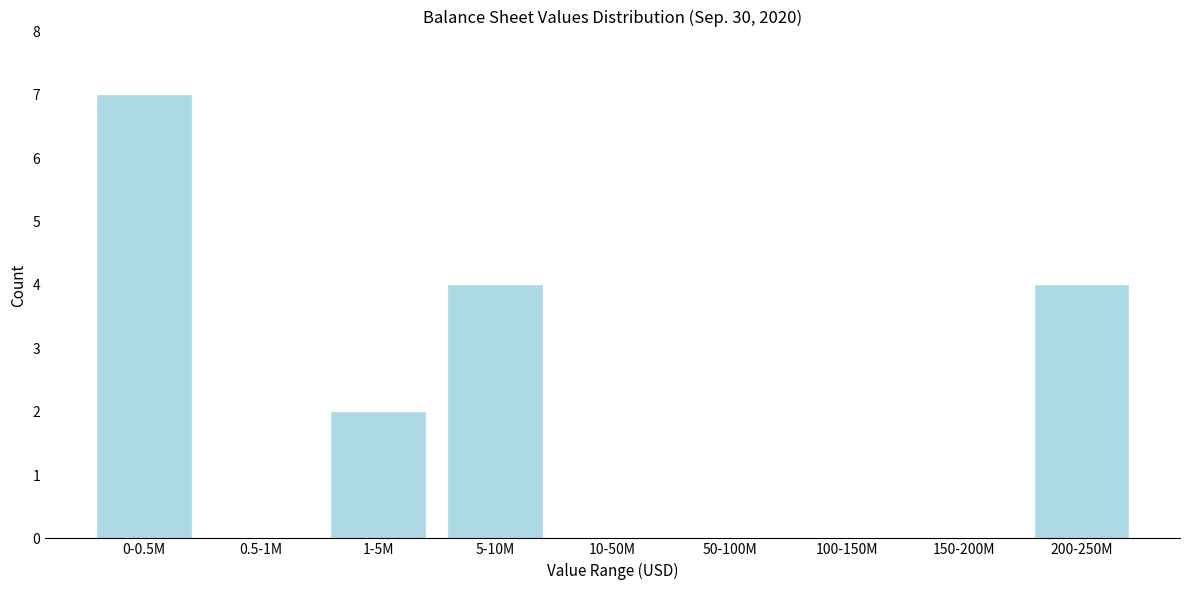

Reading right to left, list all the values displayed in this chart.

200-250M=4	150-200M=0	100-150M=0	50-100M=0	10-50M=0	5-10M=4	1-5M=2	0.5-1M=0	0-0.5M=7